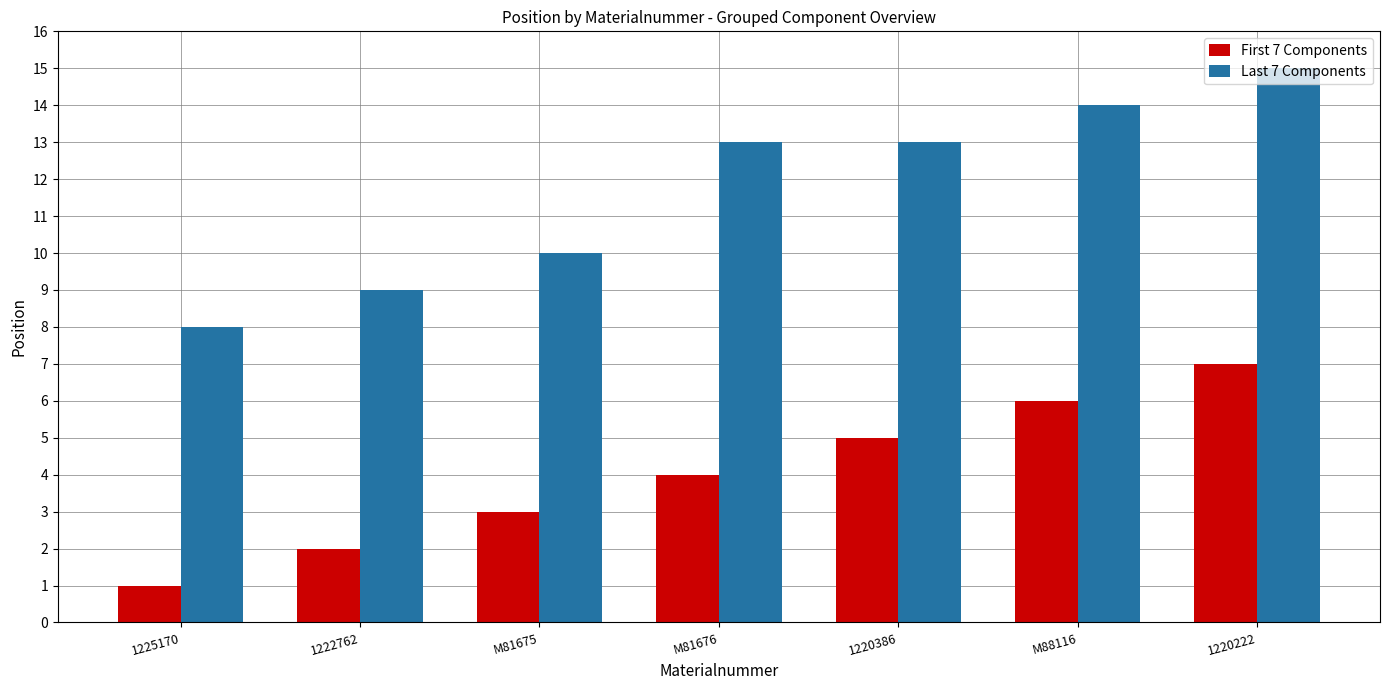

List the series in order of their overall mean, lowest first.

First 7 Components, Last 7 Components